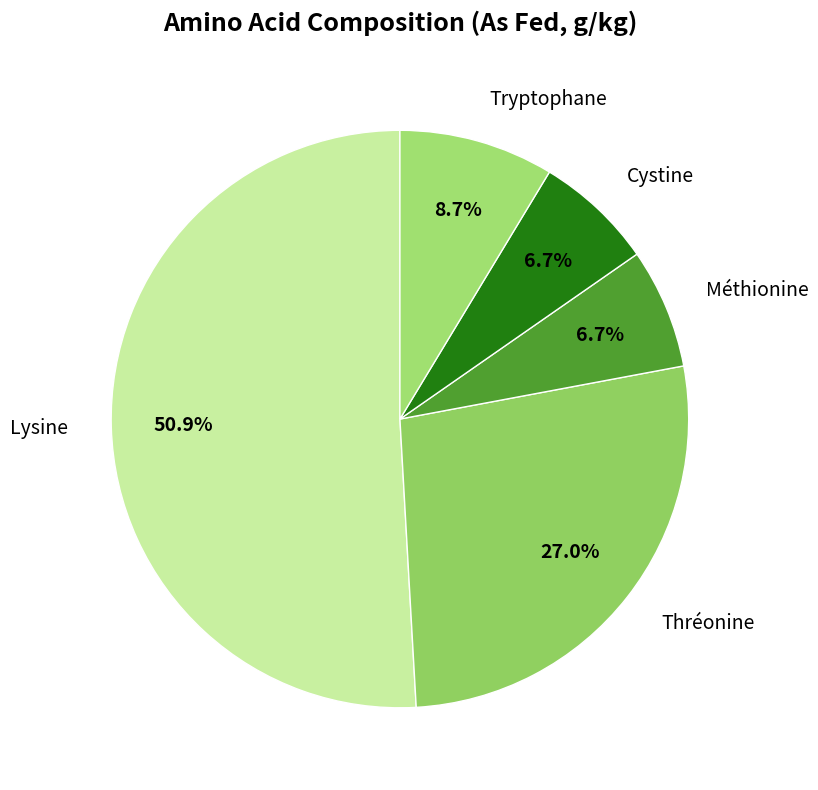

How many segments does this pie chart have?

5